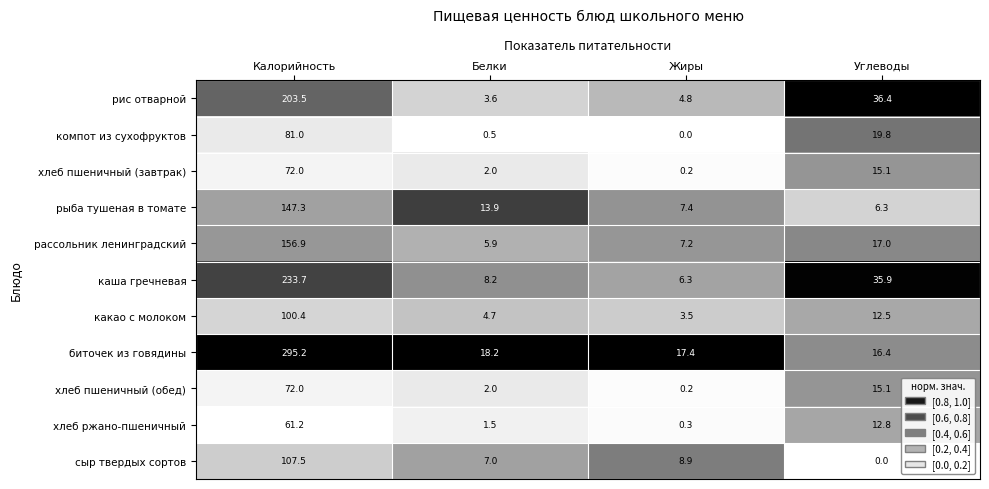

Is the value of компот из сухофруктов at Жиры greater than the value of хлеб пшеничный (завтрак) at Углеводы?

No